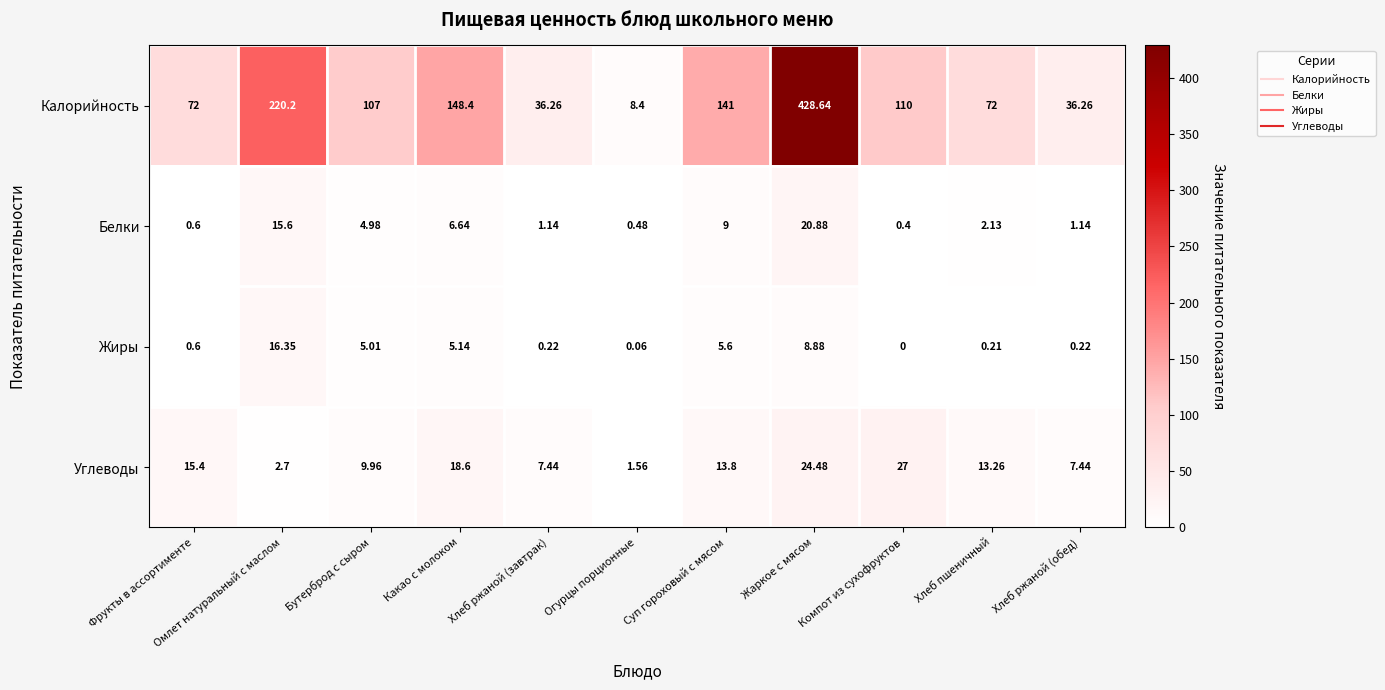

Is the value of Жиры at Компот из сухофруктов greater than the value of Белки at Омлет натуральный с маслом?

No